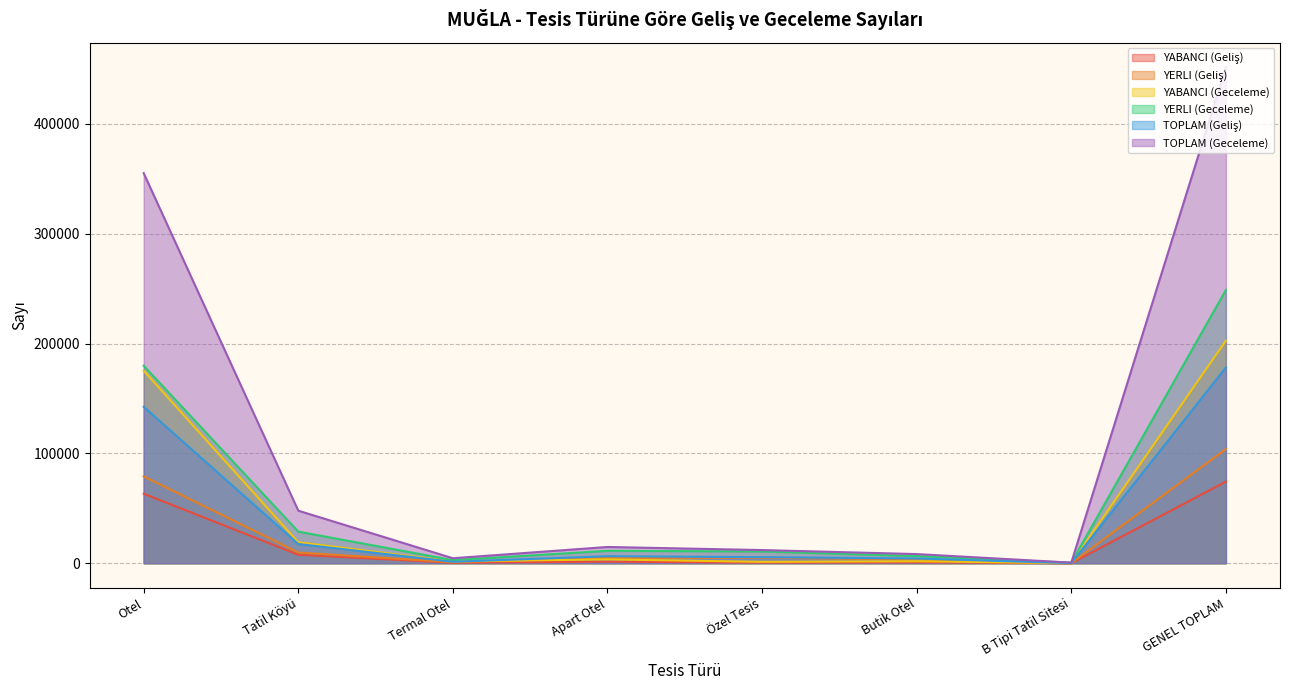

Where is the first local minimum for YABANCI (Geliş)?

Termal Otel